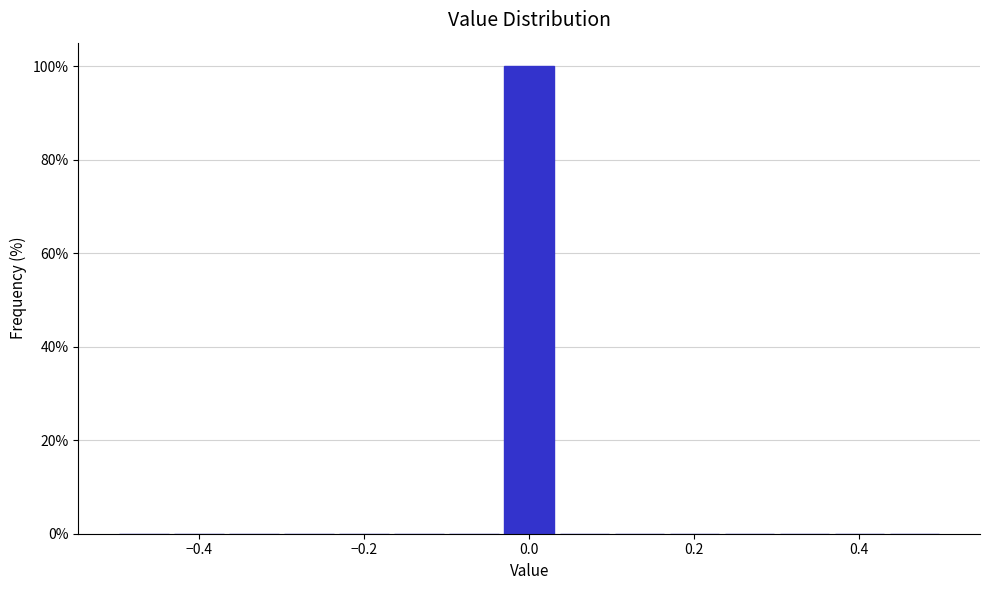

Around what value on the x-axis is the tallest bar? Give the approximate position of its centre, as read against the axis.

0.00